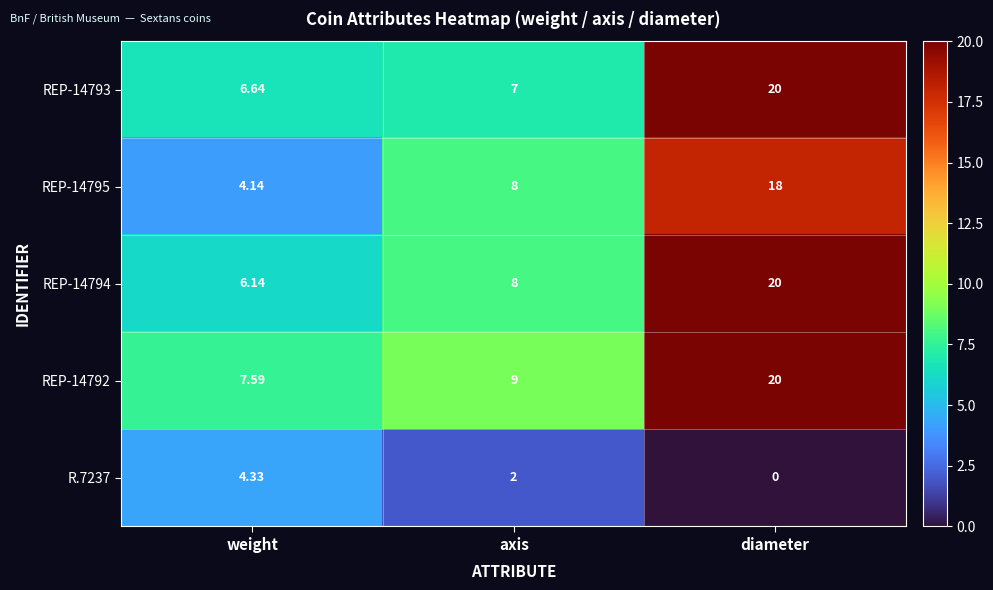

At which label does REP-14792 reach its peak?

diameter